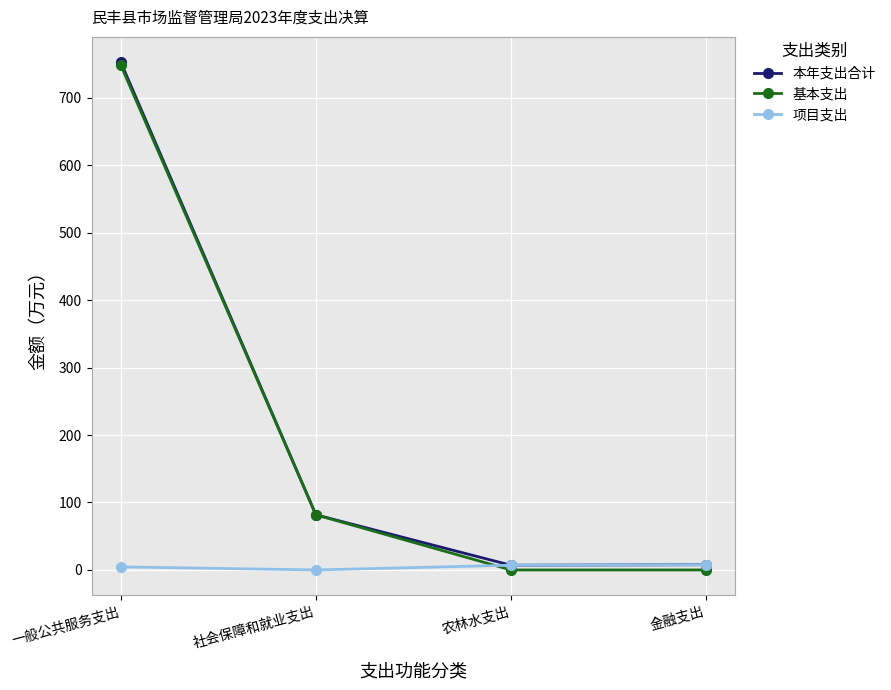

True or false: 基本支出 has a value of -484.1 at 金融支出.

False